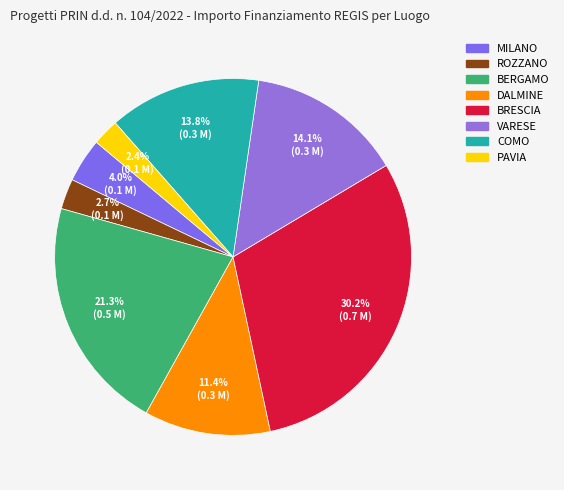

Is there any slice that represents more than half of the pie?

No